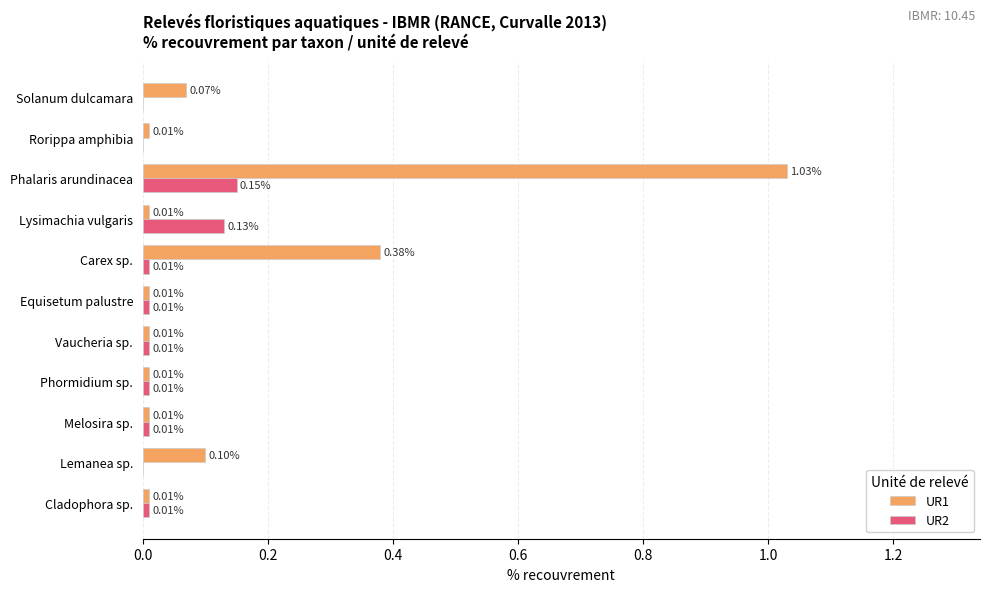

What are all the series names shown in the legend?

UR1, UR2